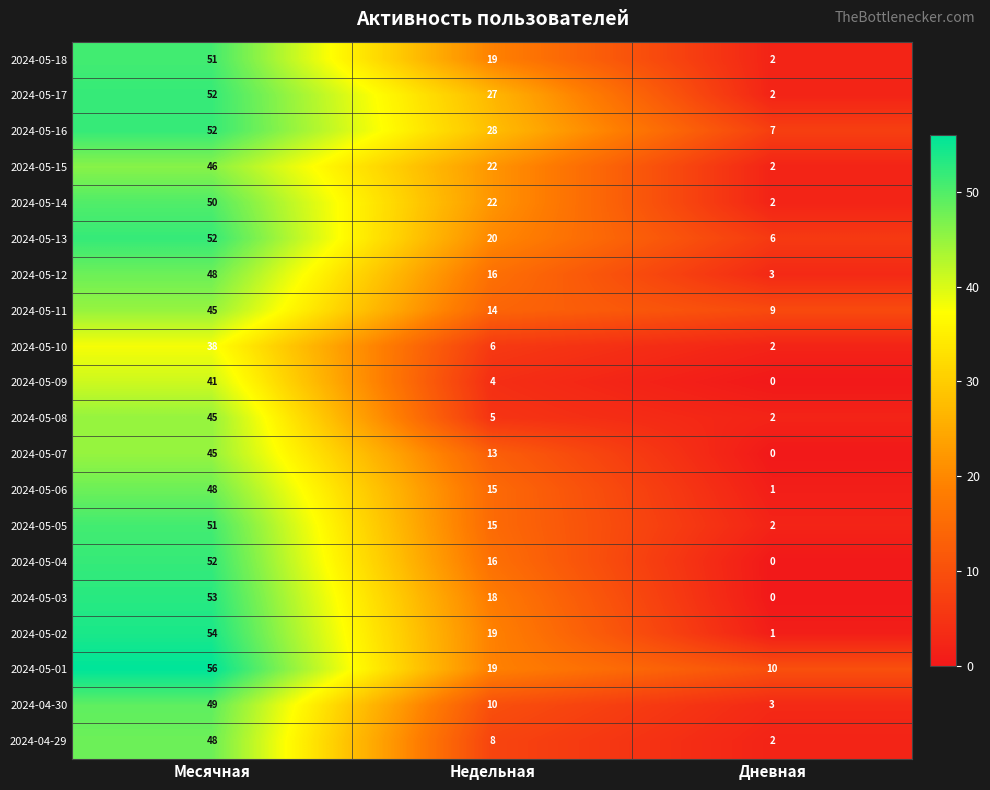

The value of 2024-05-18 at Недельная is 19. True or false?

True